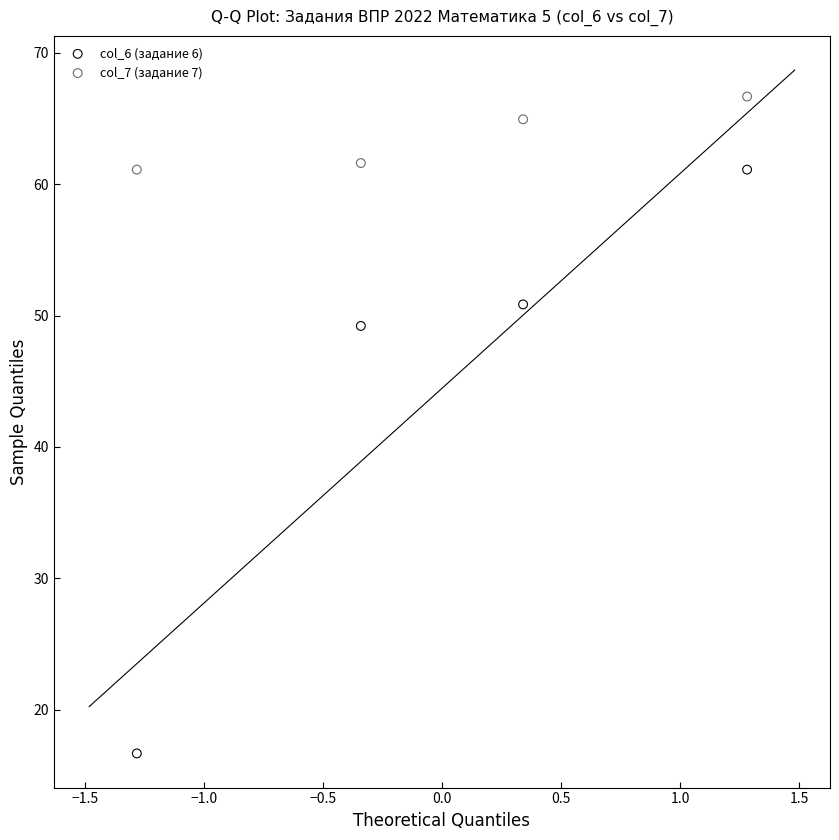

Across all data points, what is the range of Y values (max minus min)?

50.0